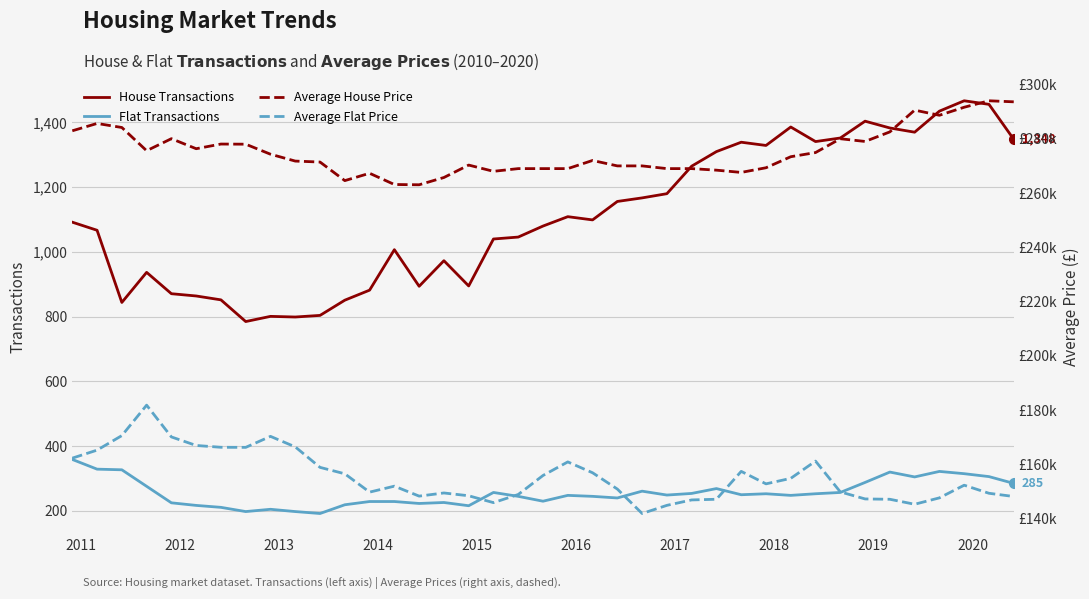

What is the maximum value for House Transactions?

1467